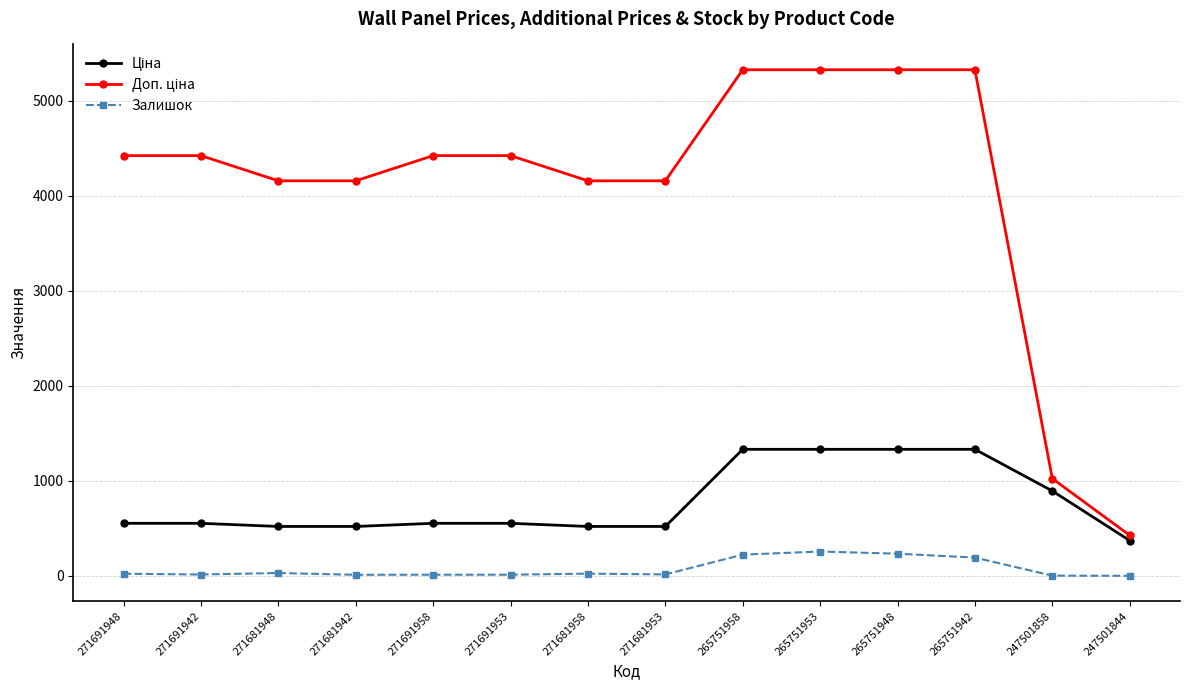

Where is Залишок nearest to the value 128?

265751942